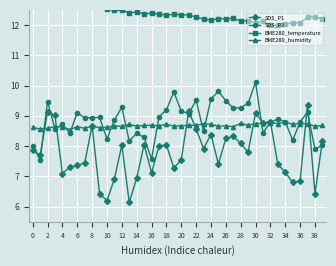

How many values in the SDS_P2 series are below 8?

3